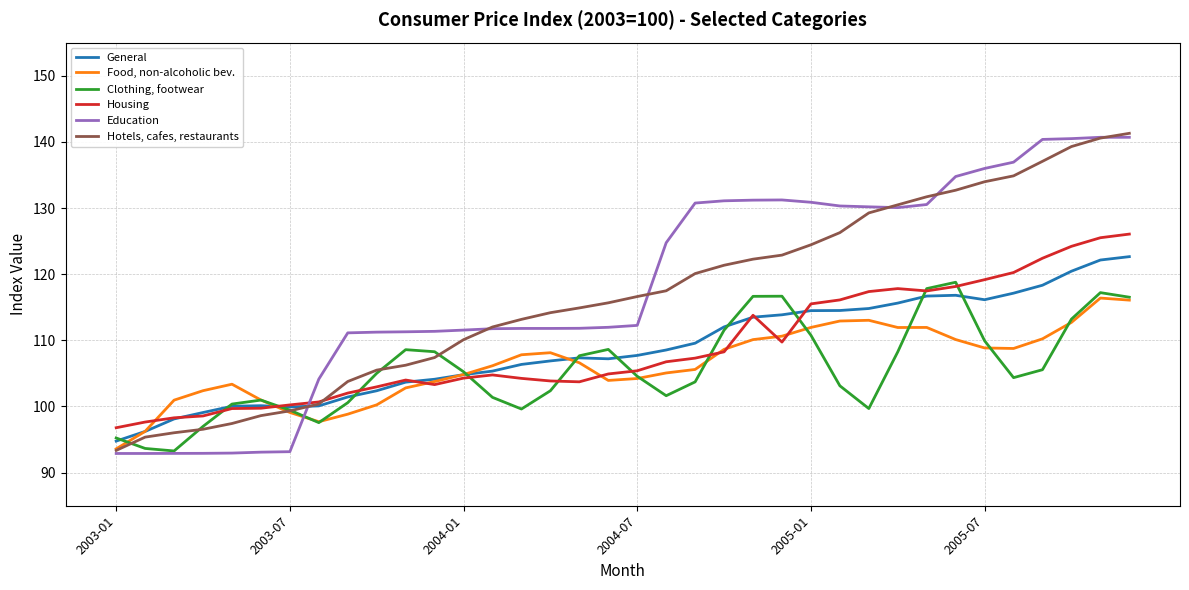

List the series in order of their peak value, lowest first.

Food, non-alcoholic bev., Clothing, footwear, General, Housing, Education, Hotels, cafes, restaurants